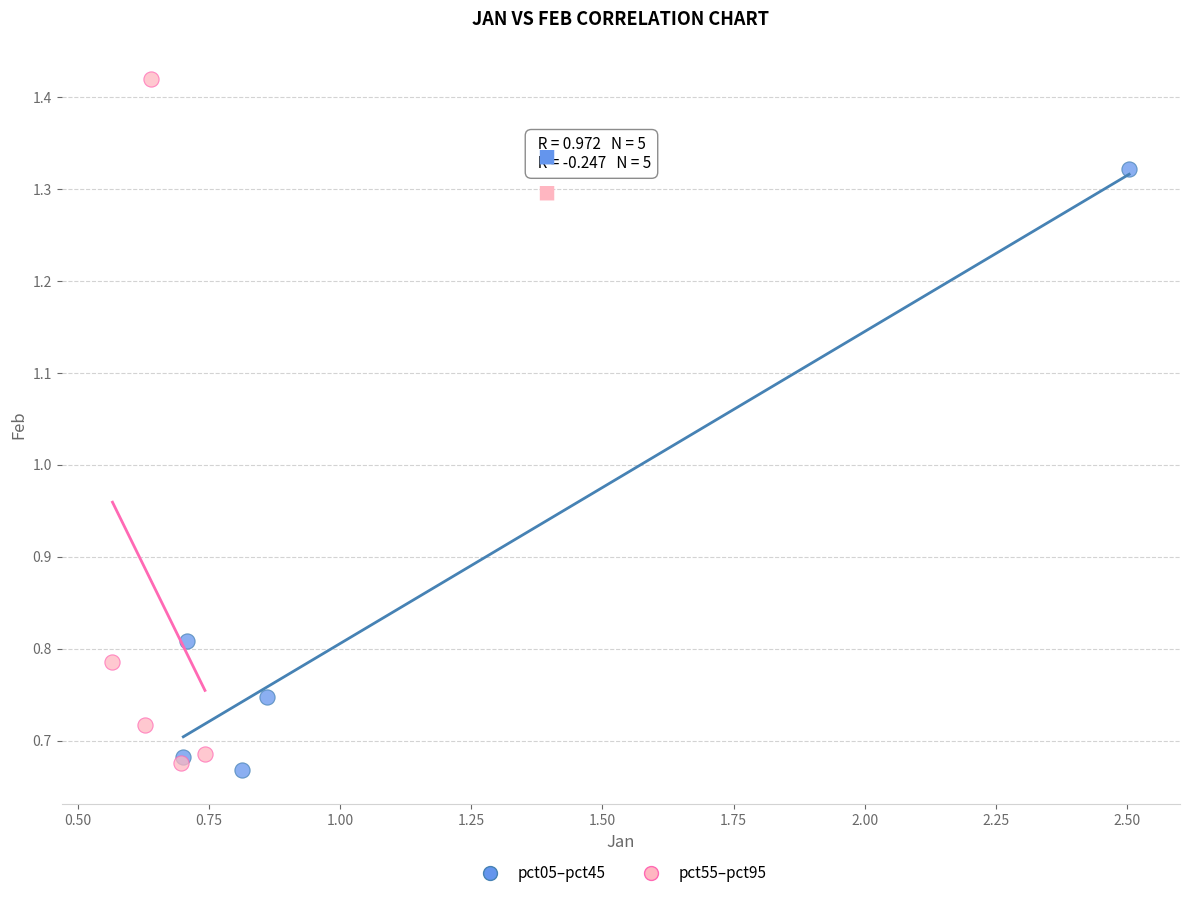

Which series has the largest Y range (max minus min)?

pct55–pct95